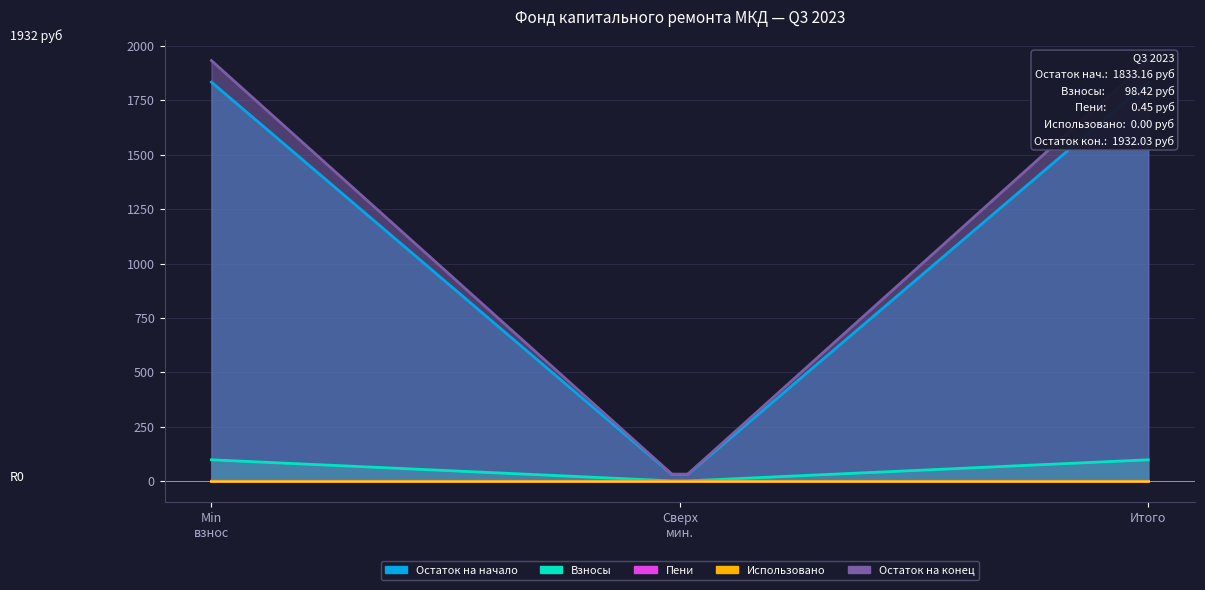

How many data points does each series have?

3